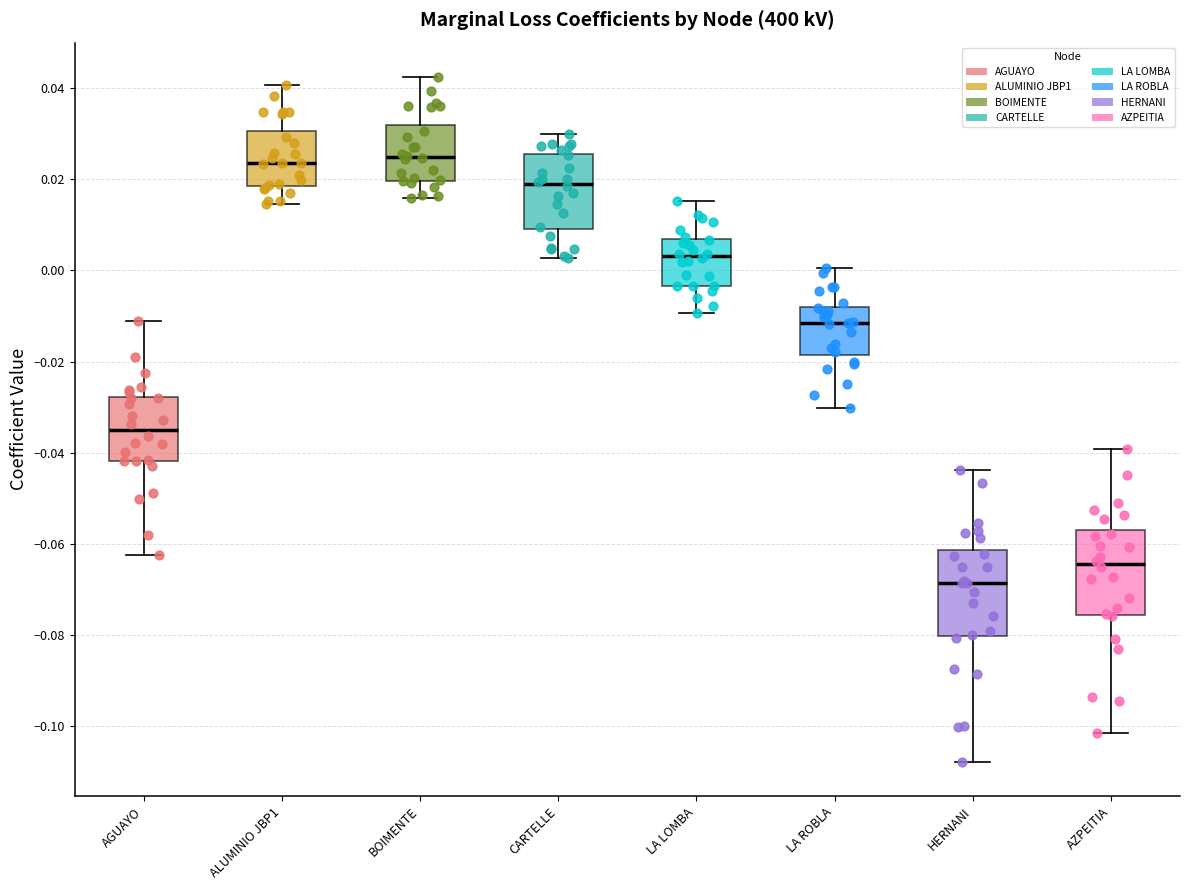

Reading left to right, transcribe this box plot: for each box, give where its median line is, the range the box spans, and where its two whiskers end, as read against the y-axis. The values are not printed on the chart, so give them approximately, as read against the axis.

AGUAYO: median -0.036, box -0.042 to -0.028, whiskers -0.062 to -0.010
ALUMINIO JBP1: median 0.024, box 0.018 to 0.030, whiskers 0.014 to 0.040
BOIMENTE: median 0.024, box 0.020 to 0.032, whiskers 0.016 to 0.042
CARTELLE: median 0.020, box 0.010 to 0.026, whiskers 0.002 to 0.030
LA LOMBA: median 0.004, box -0.004 to 0.006, whiskers -0.010 to 0.016
LA ROBLA: median -0.012, box -0.018 to -0.008, whiskers -0.030 to 0.000
HERNANI: median -0.068, box -0.080 to -0.062, whiskers -0.108 to -0.044
AZPEITIA: median -0.064, box -0.076 to -0.056, whiskers -0.102 to -0.040